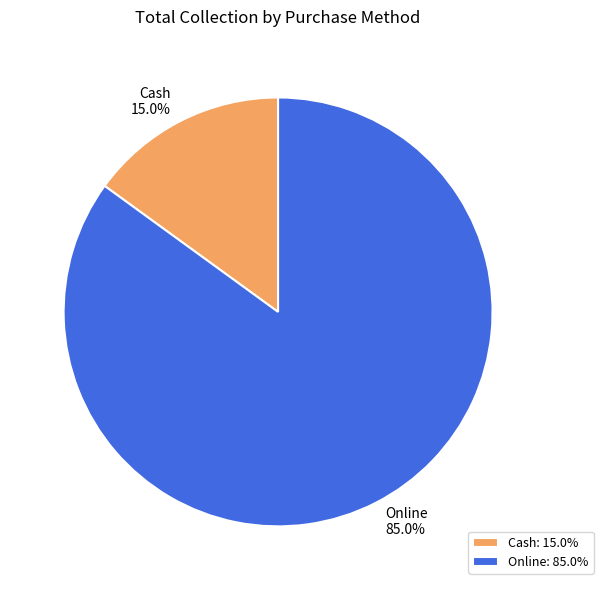

Is Online the majority of the pie?

Yes